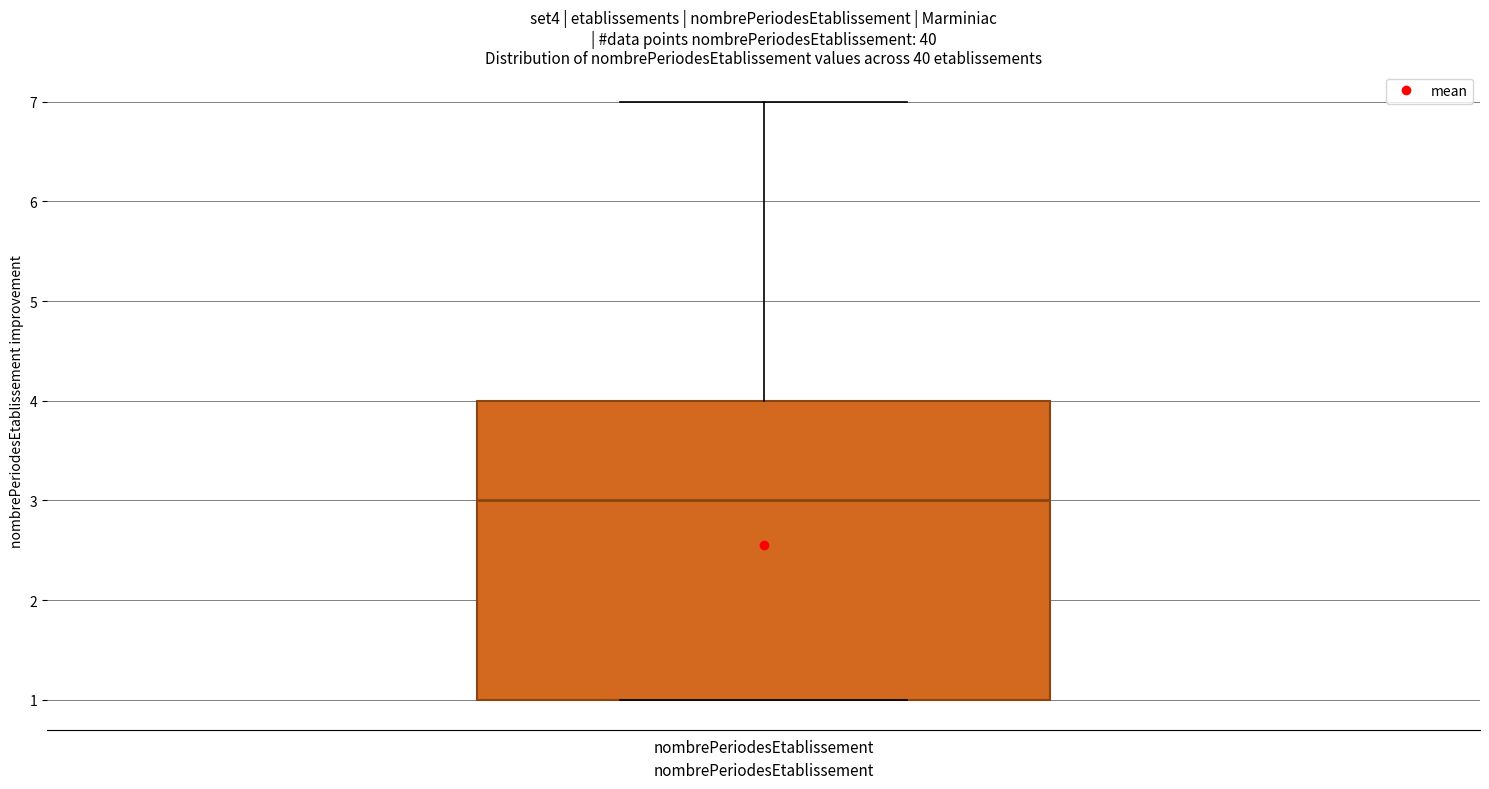

Where is the upper edge of the box for nombrePeriodesEtablissement on the y-axis? The values are not printed on the chart, so give them approximately, as read against the axis.

4